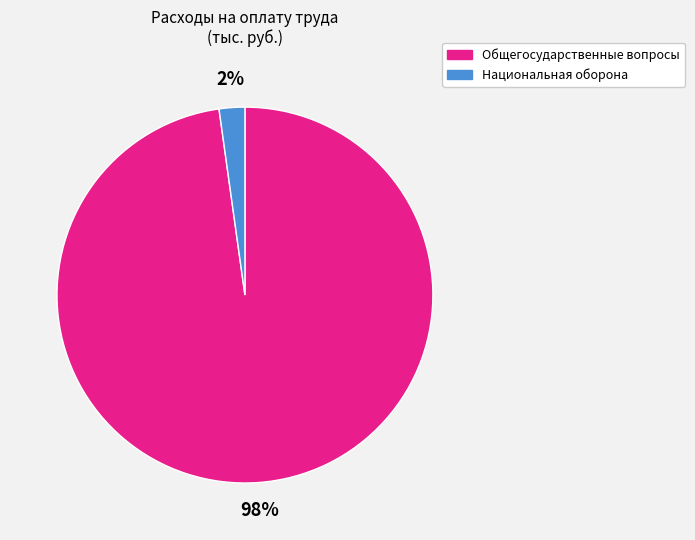

Between Общегосударственные вопросы and Национальная оборона, which is larger?

Общегосударственные вопросы